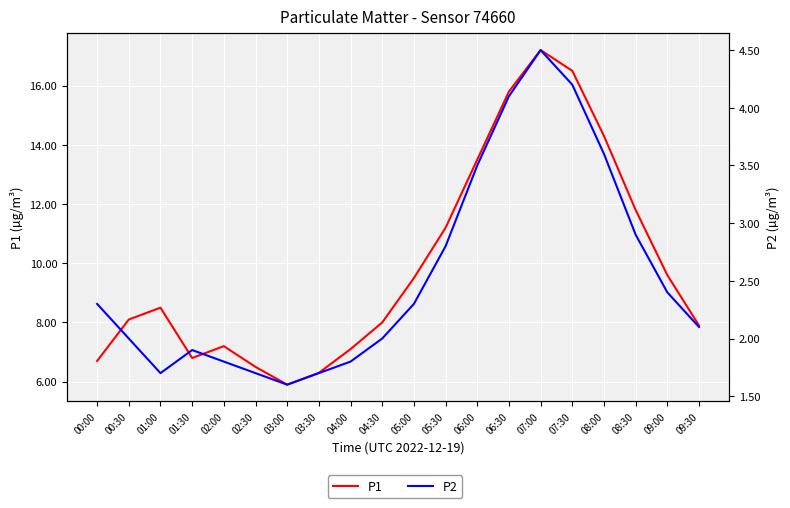

Between 01:00 and 08:30, which is larger?

08:30